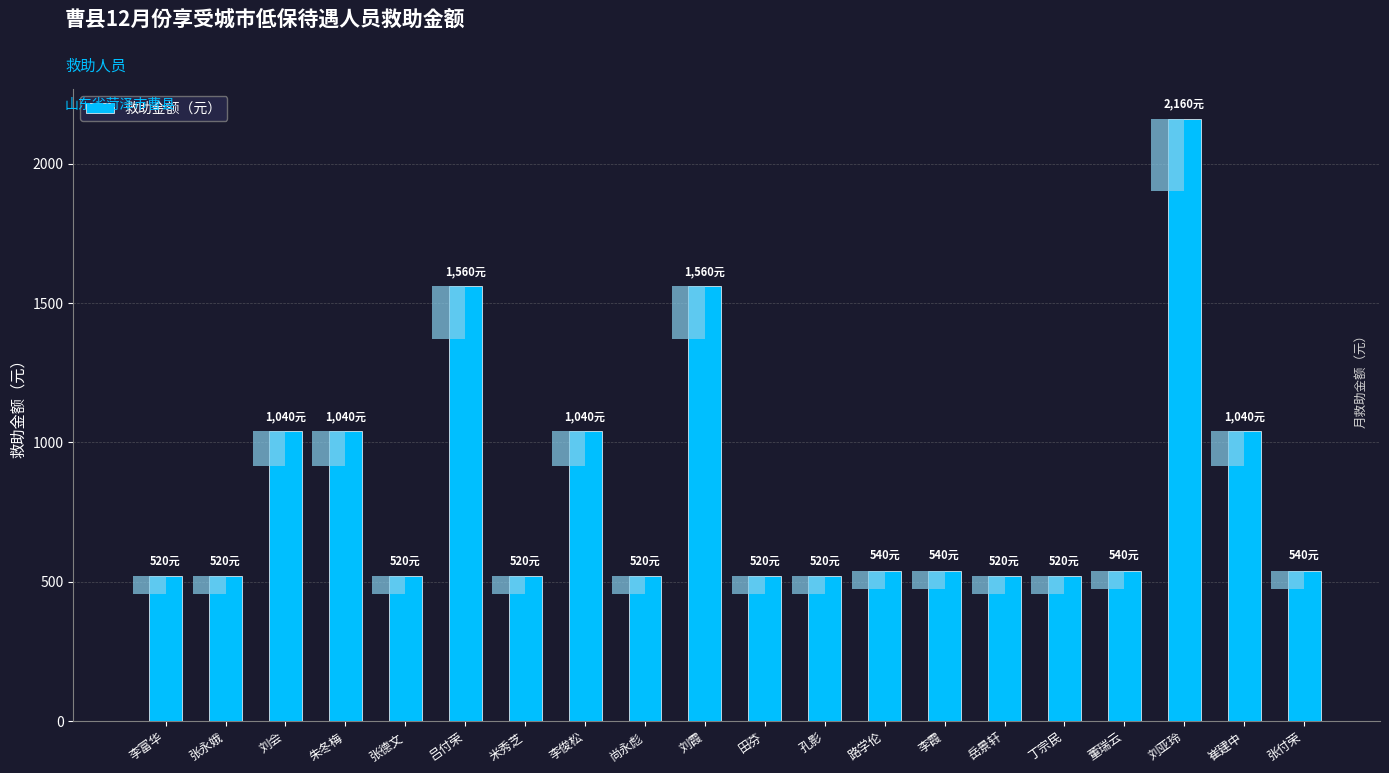

How many data points are less than 540?

9